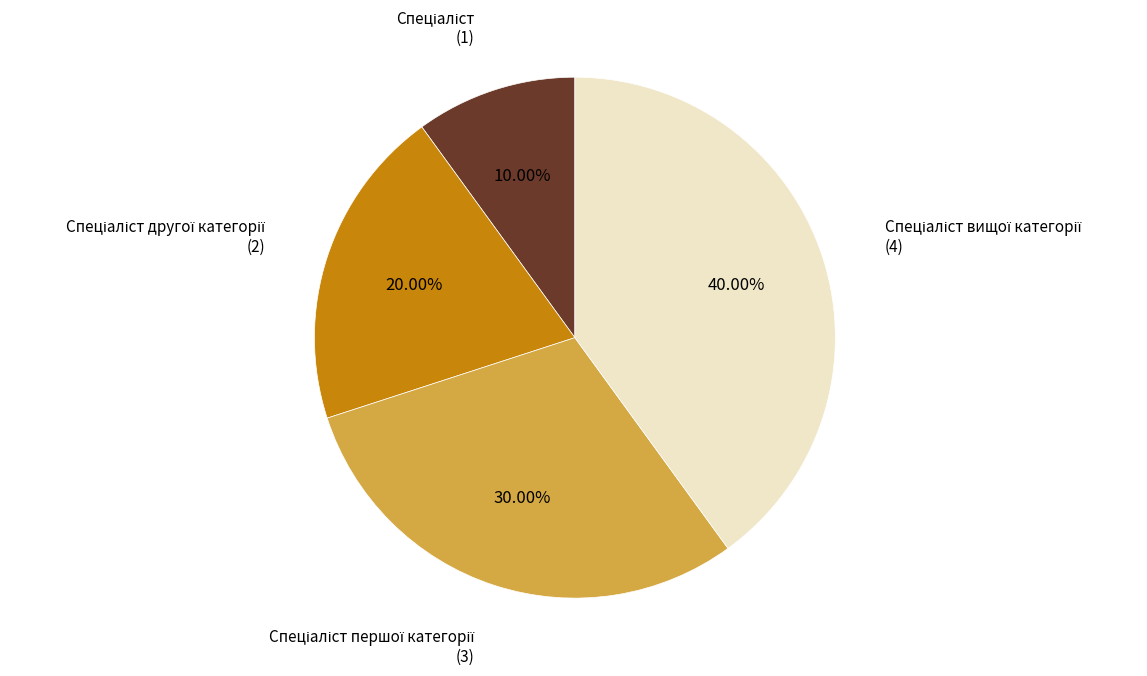

Is there a majority slice in this chart?

No